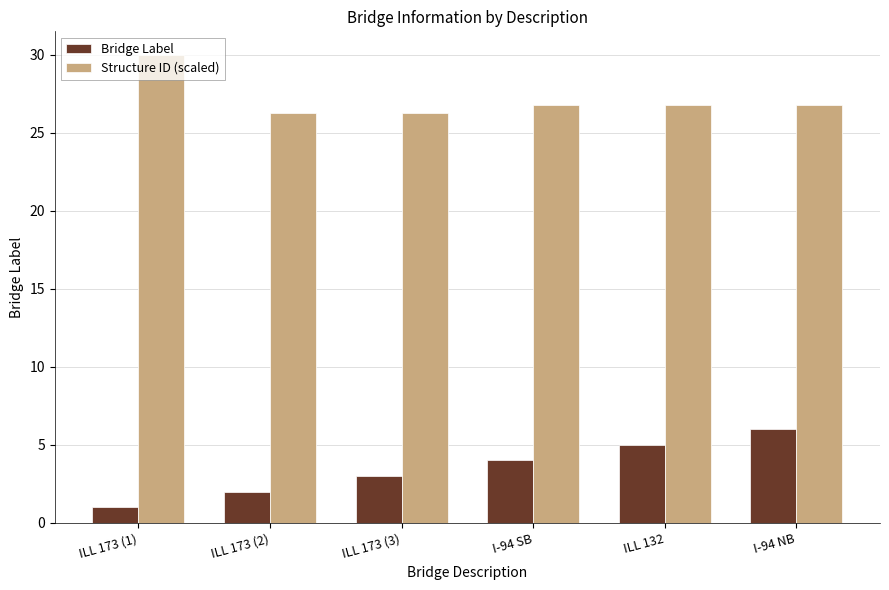

Reading right to left, extract all data points from this chart.

Bridge Label: I-94 NB=6.0	ILL 132=5.0	I-94 SB=4.0	ILL 173 (3)=3.0	ILL 173 (2)=2.0	ILL 173 (1)=1.0
Structure ID (scaled): I-94 NB=26.8	ILL 132=26.8	I-94 SB=26.8	ILL 173 (3)=26.3	ILL 173 (2)=26.3	ILL 173 (1)=30.0